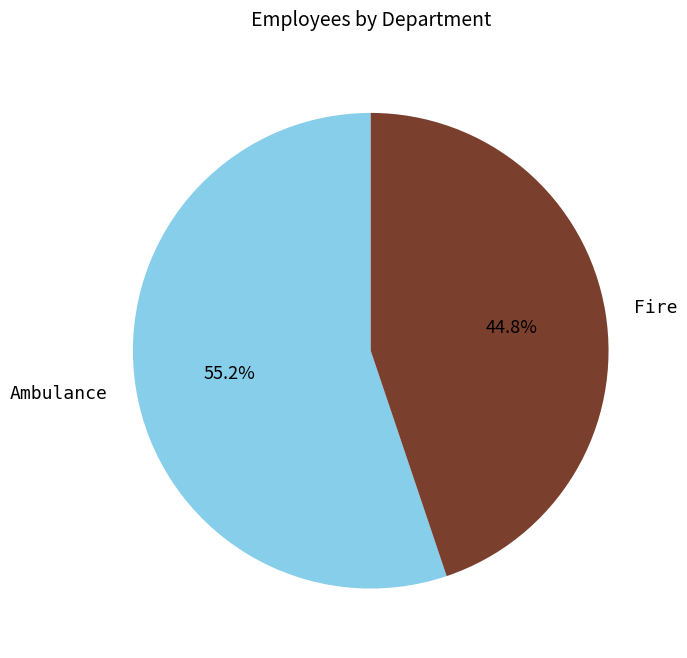

Does Ambulance account for over 50% of the chart?

Yes